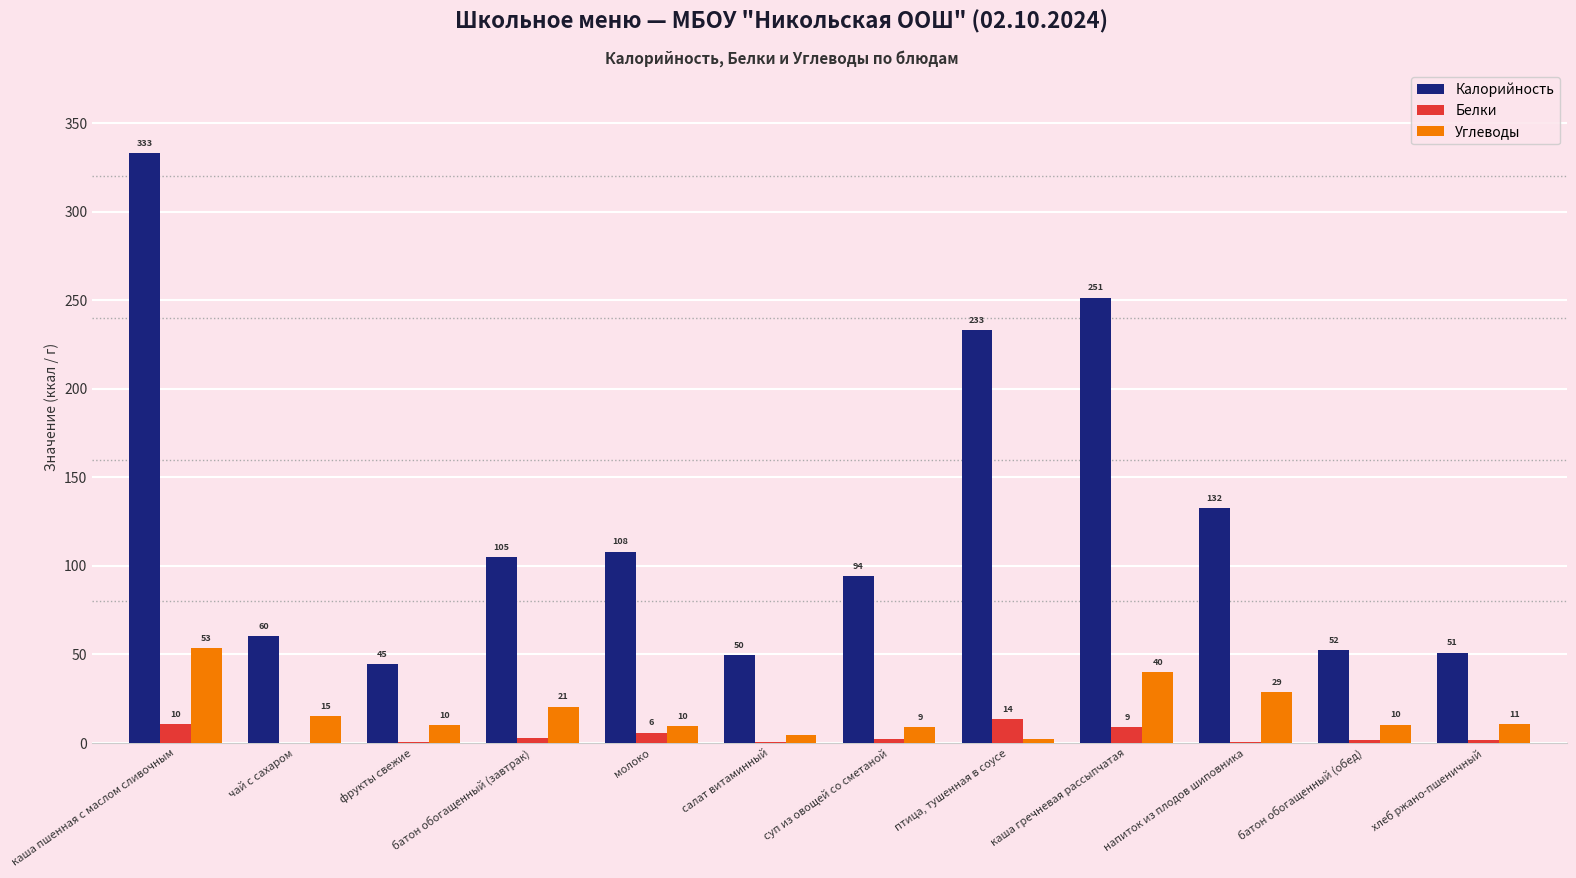

List the series in order of their peak value, highest first.

Калорийность, Углеводы, Белки